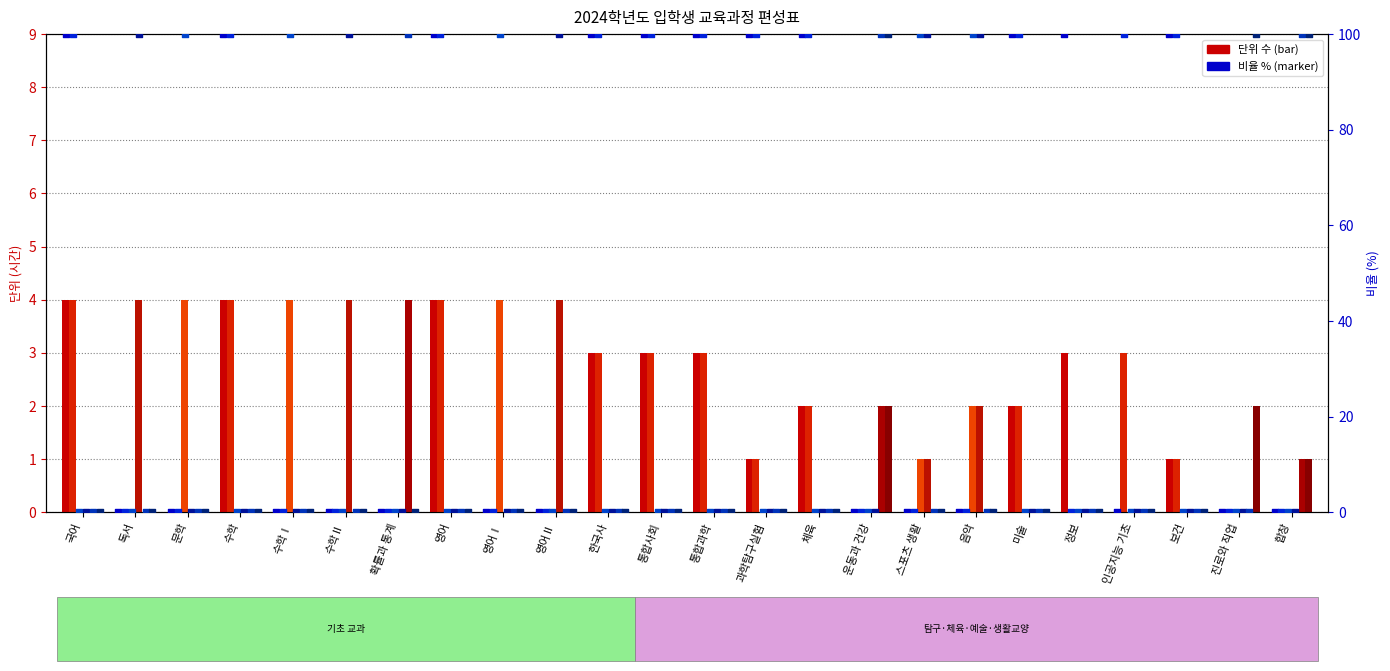

What is the total value across all series at 정보?

3